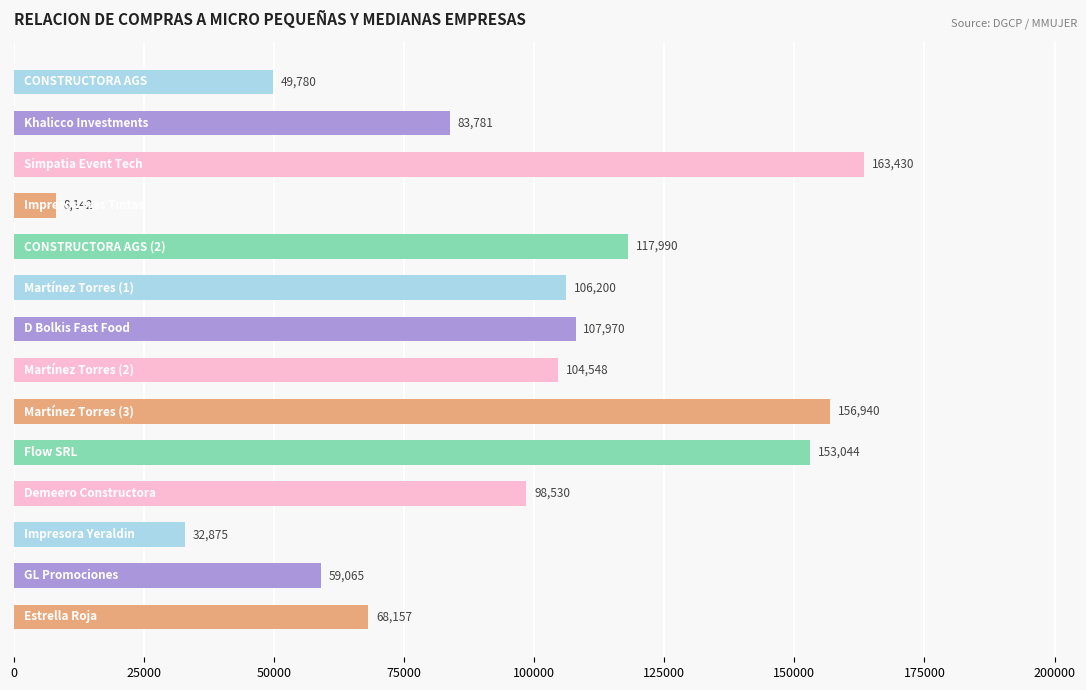

What is the difference between the maximum and second lowest values?

130555.2